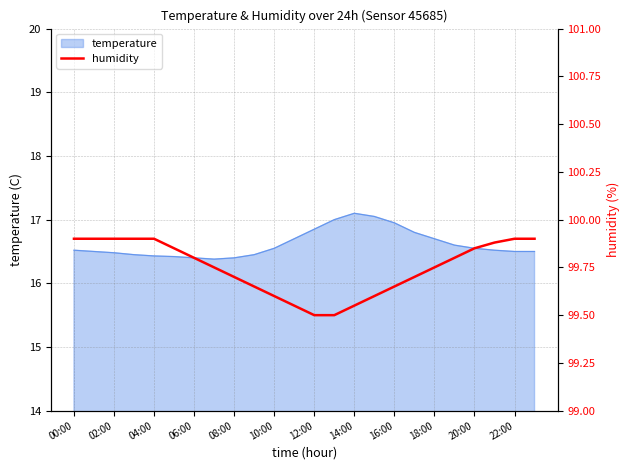

Does the chart display data point markers on the line(s)?

No